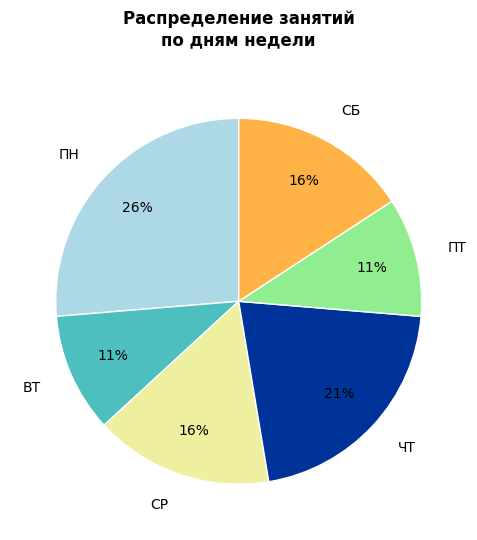

Which category has the biggest portion of the pie?

ПН